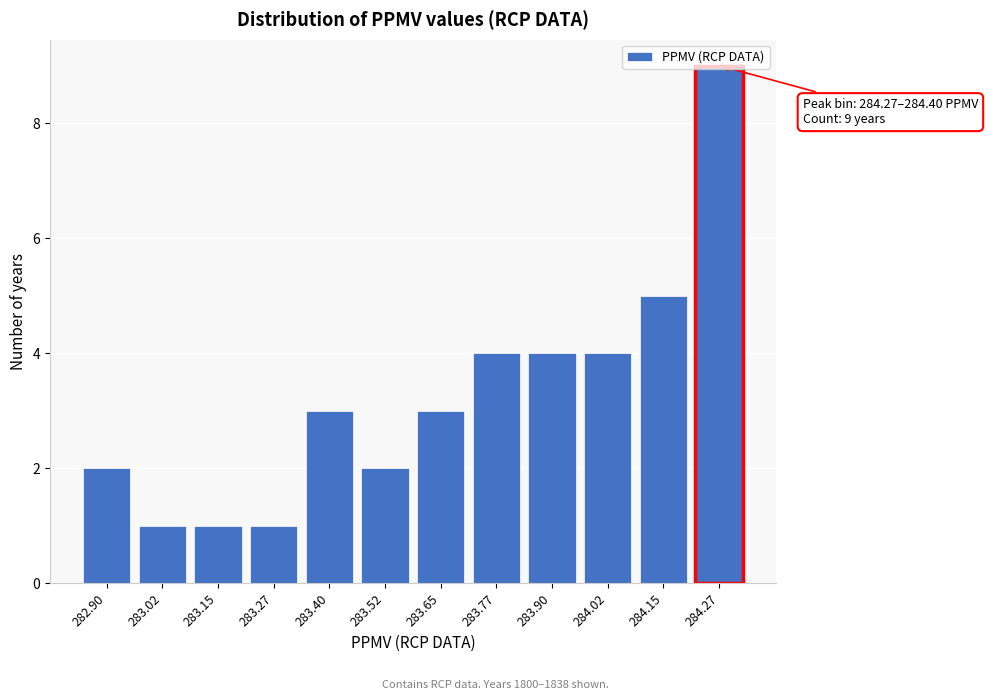

What is the difference between the maximum and second lowest values?

8